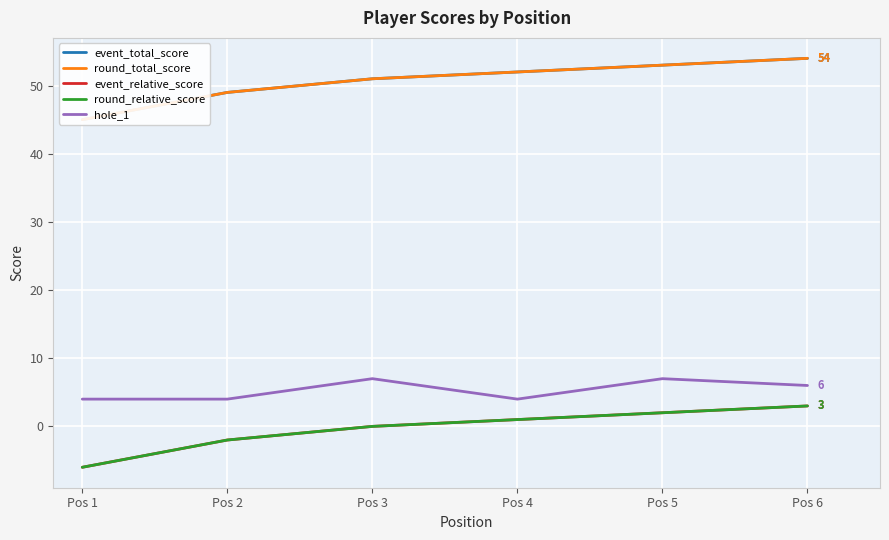

True or false: event_total_score and round_total_score cross at least once.

False